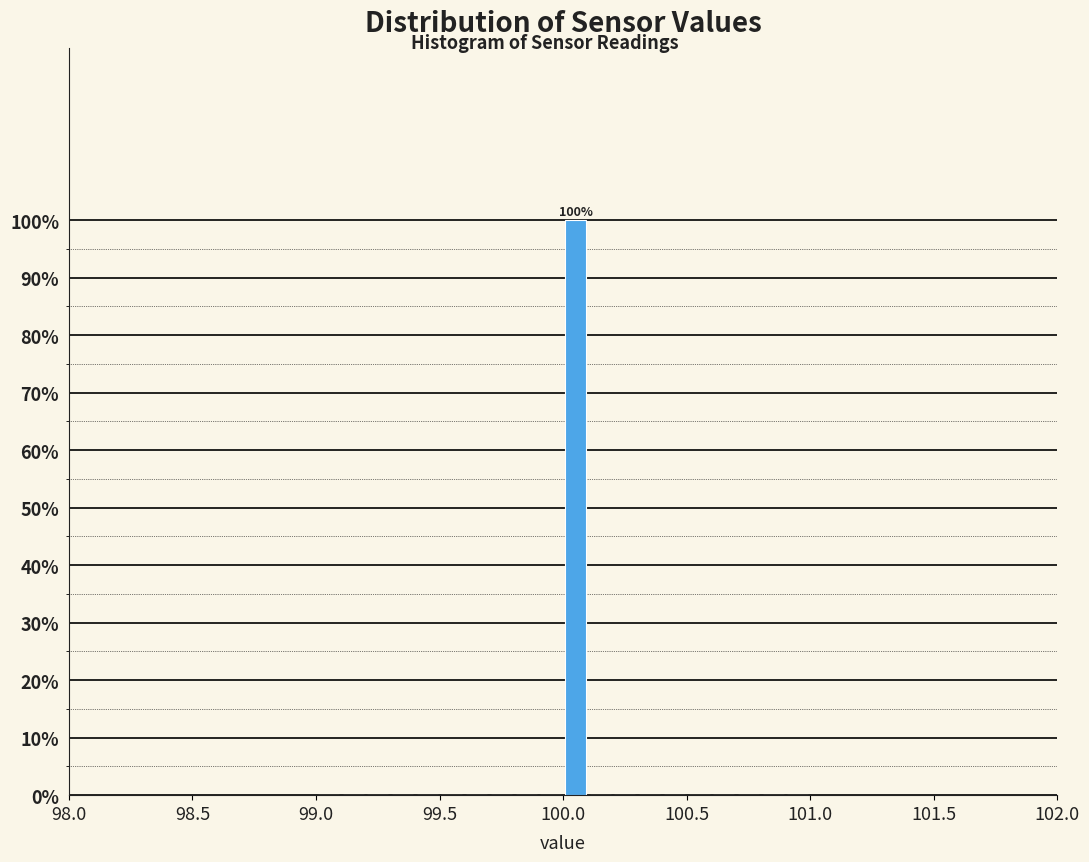

Read against the x-axis, roughly where is the centre of the tallest bar?

100.05